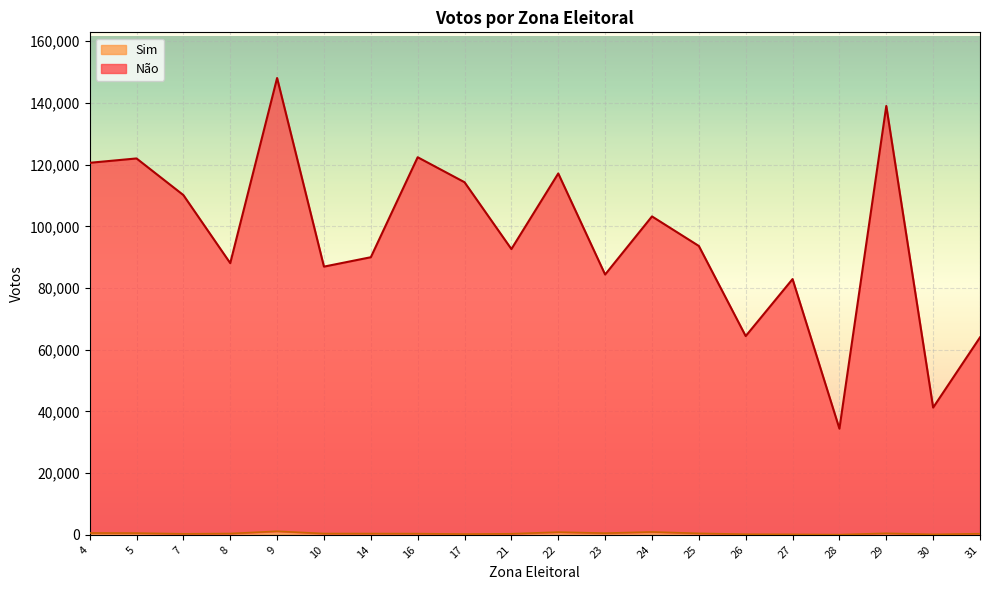

Reading left to right, transcribe all the data shown in this chart.

Não: 120603	122019	110143	88075	148094	86948	89992	122407	114306	92641	117151	84387	103224	93643	64427	82908	34406	139028	41250	64012
Sim: 590	557	318	413	1145	407	399	379	242	336	869	536	925	465	190	140	52	486	137	362